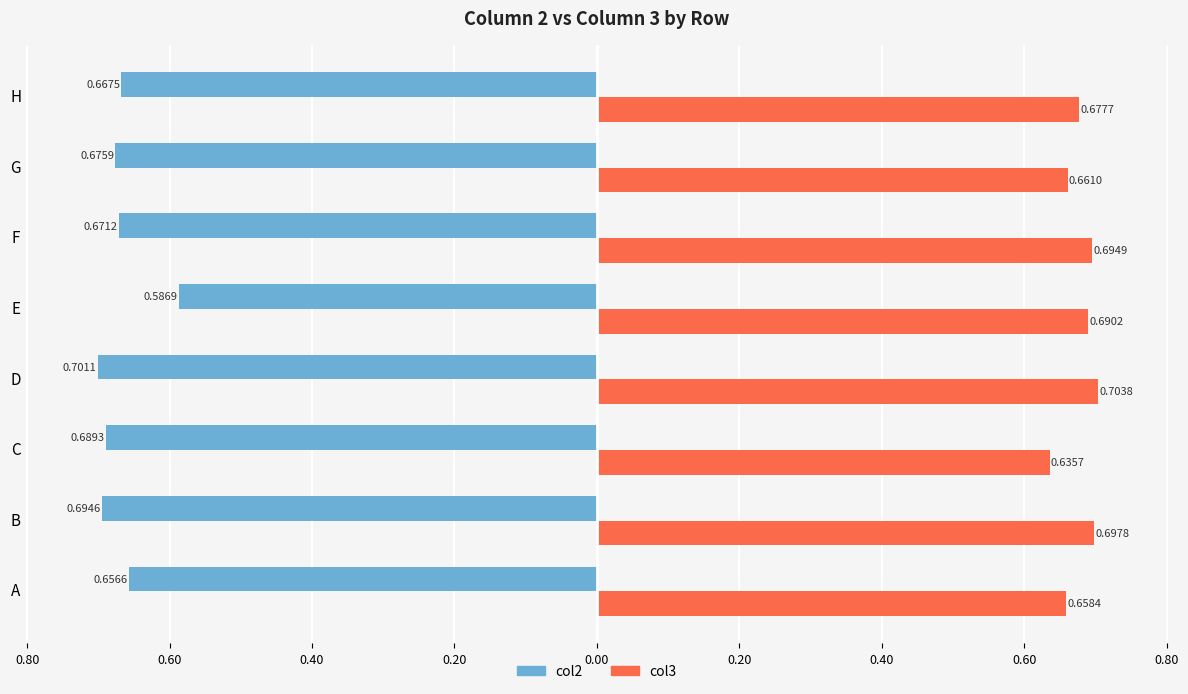

List the series in order of their overall mean, highest first.

col3, col2